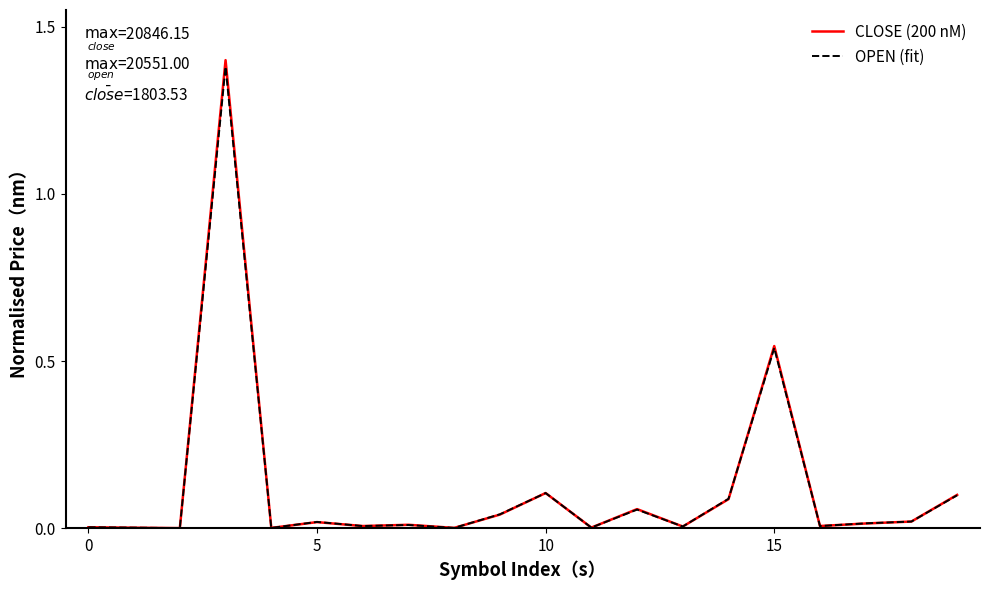

Which series has the widest spread of values?

CLOSE (200 nM)